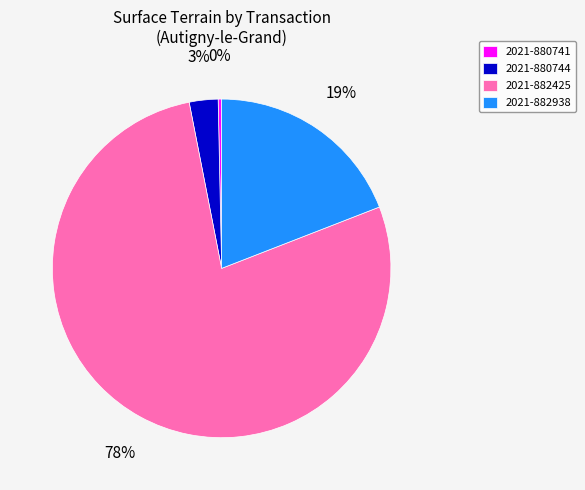

To the nearest percent, what is the average slice percentage?

25%